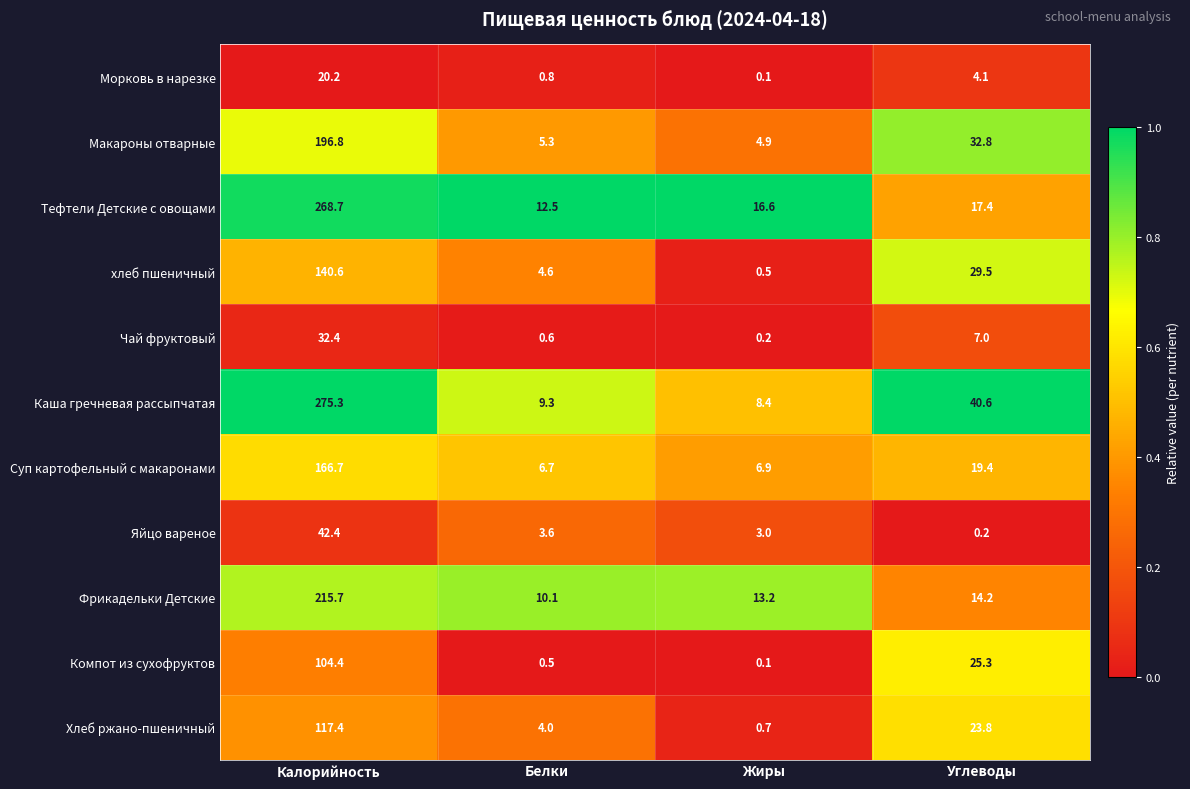

Which series has the largest range (max minus min)?

Каша гречневая рассыпчатая